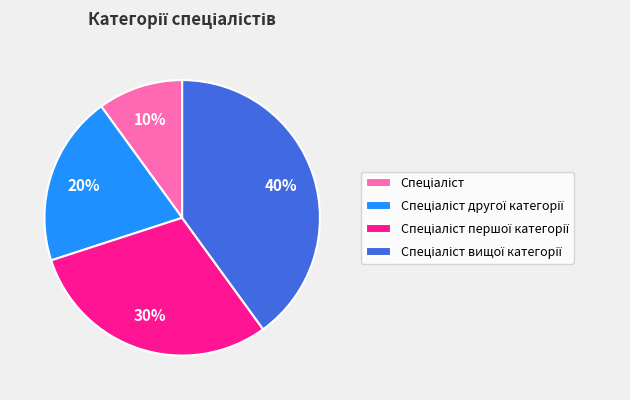

To the nearest percent, what is the average slice percentage?

25%